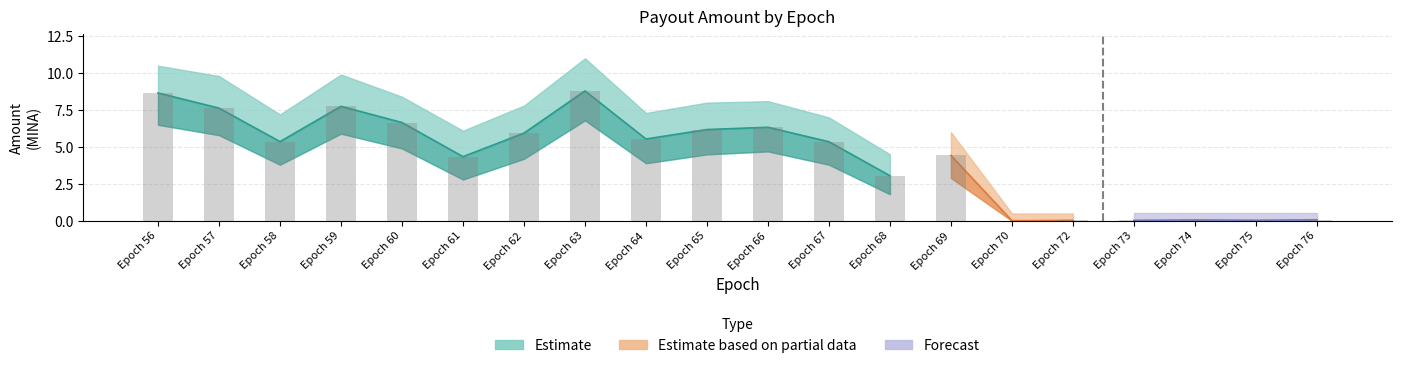

The value of Amount Upper (Estimate based on partial data) at Epoch 66 is 4.6. True or false?

False